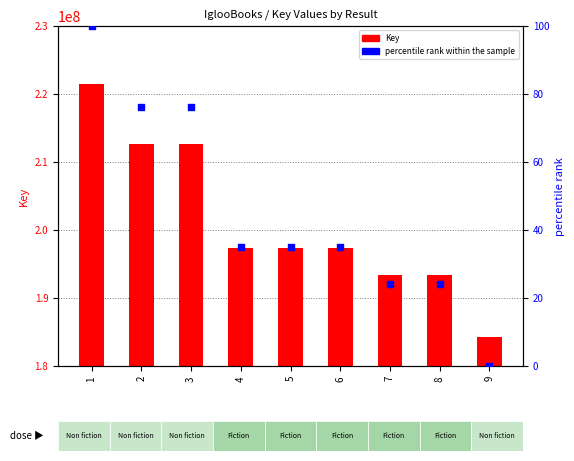

What are all the series names shown in the legend?

Key, percentile rank within the sample